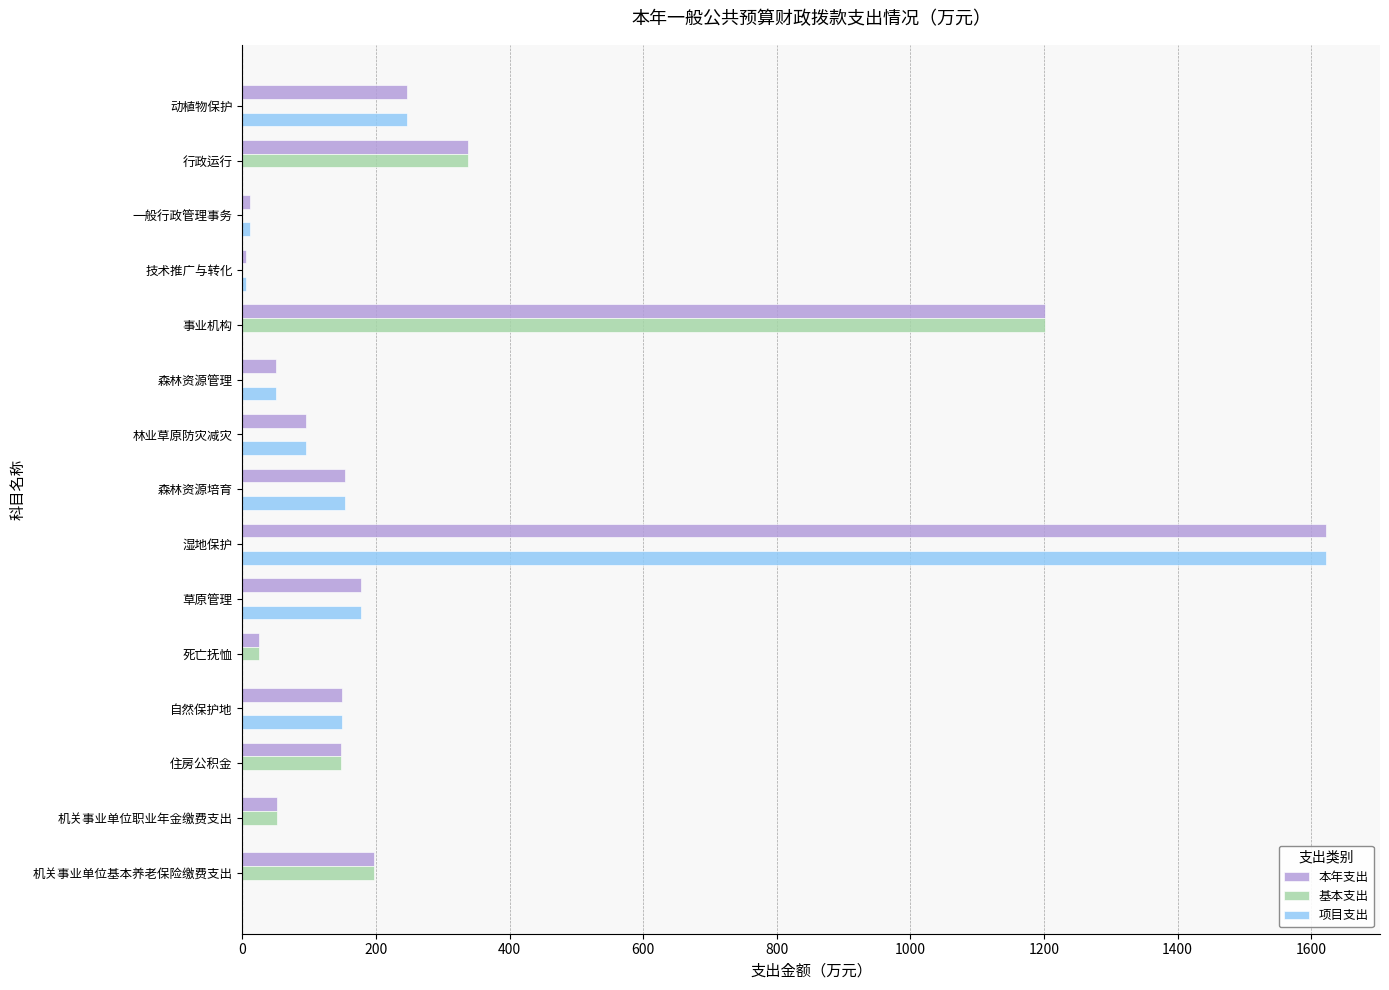

True or false: 基本支出 has a value of -421.5 at 森林资源培育.

False